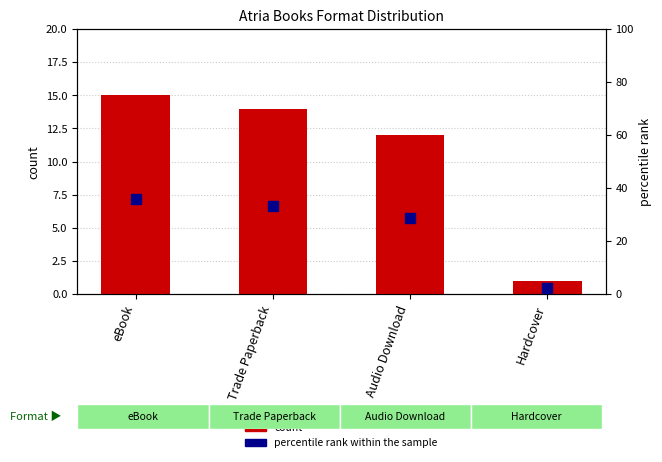

At how many categories does at least one series exceed 10?

3